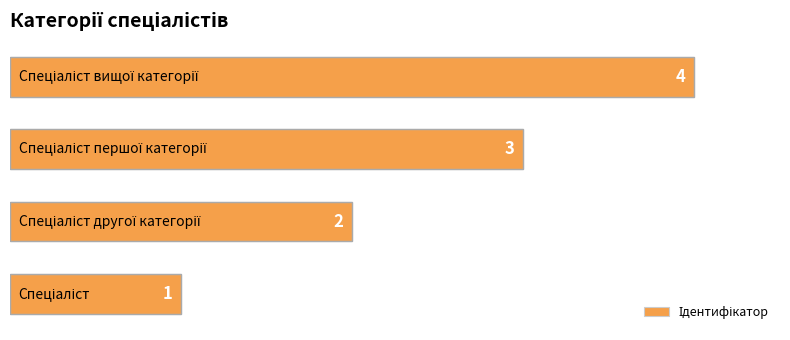

How many values are between 2 and 4?

3